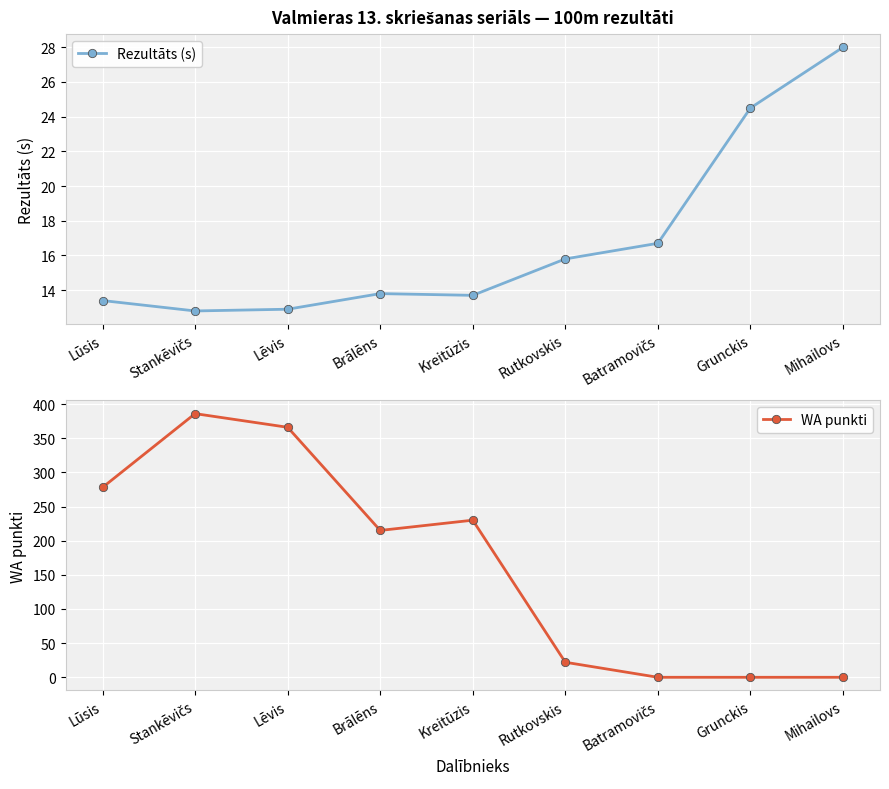

The value of Rezultāts (s) at Kreitūzis is 7.1. True or false?

False